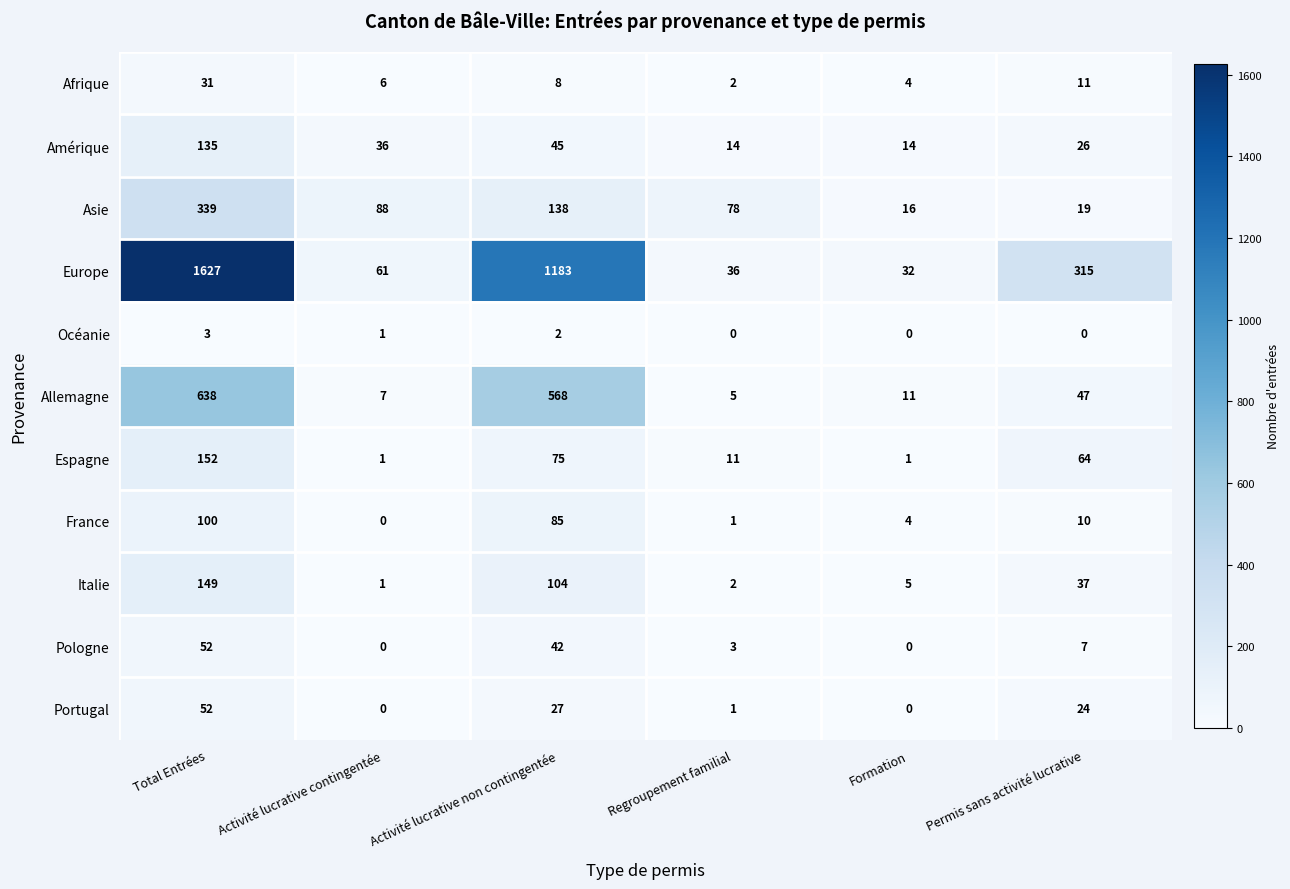

At which category does the chart reach its peak across all series?

Total Entrées